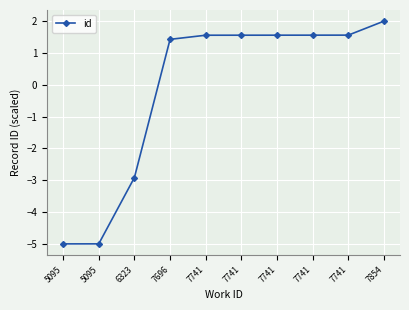

Which label corresponds to the largest value in the chart?

7854